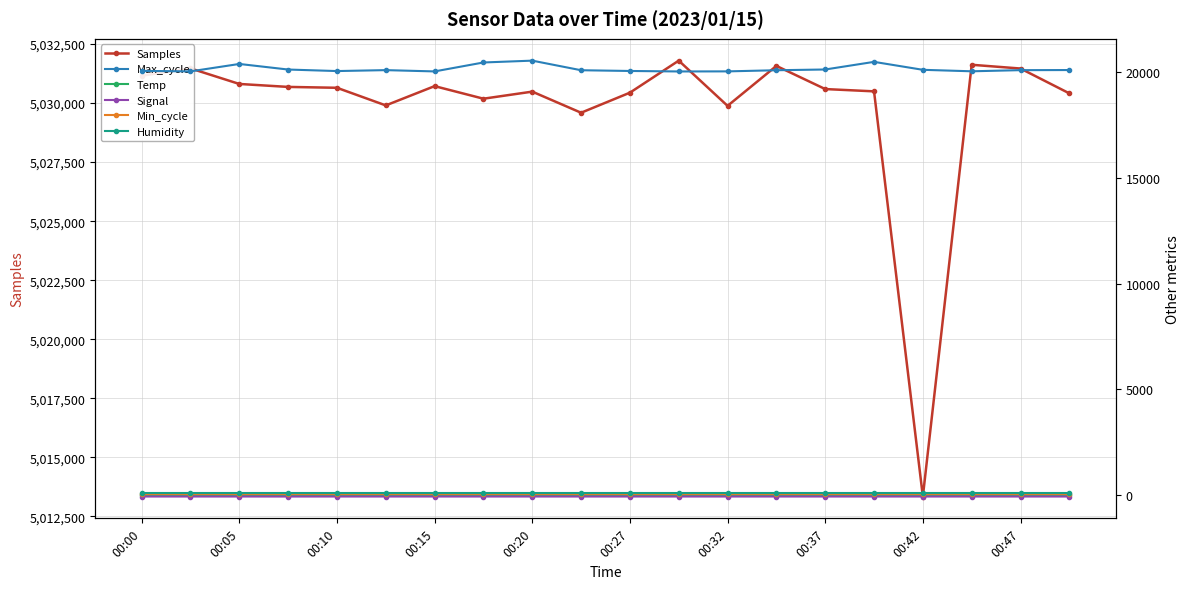

What is the highest value of the Samples series?

5031794